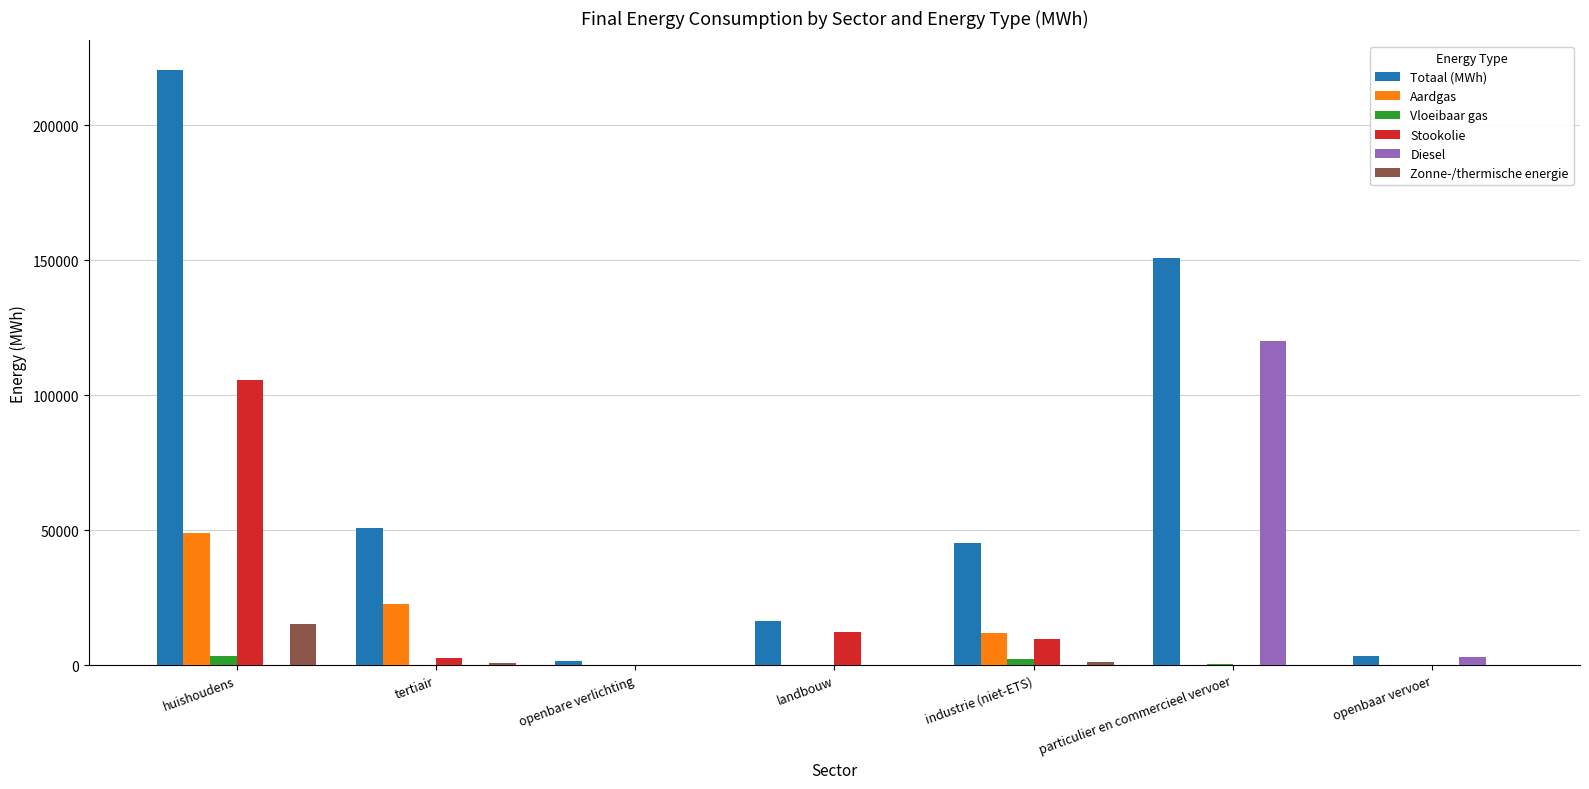

True or false: Totaal (MWh) has a value of 150954.7 at particulier en commercieel vervoer.

True